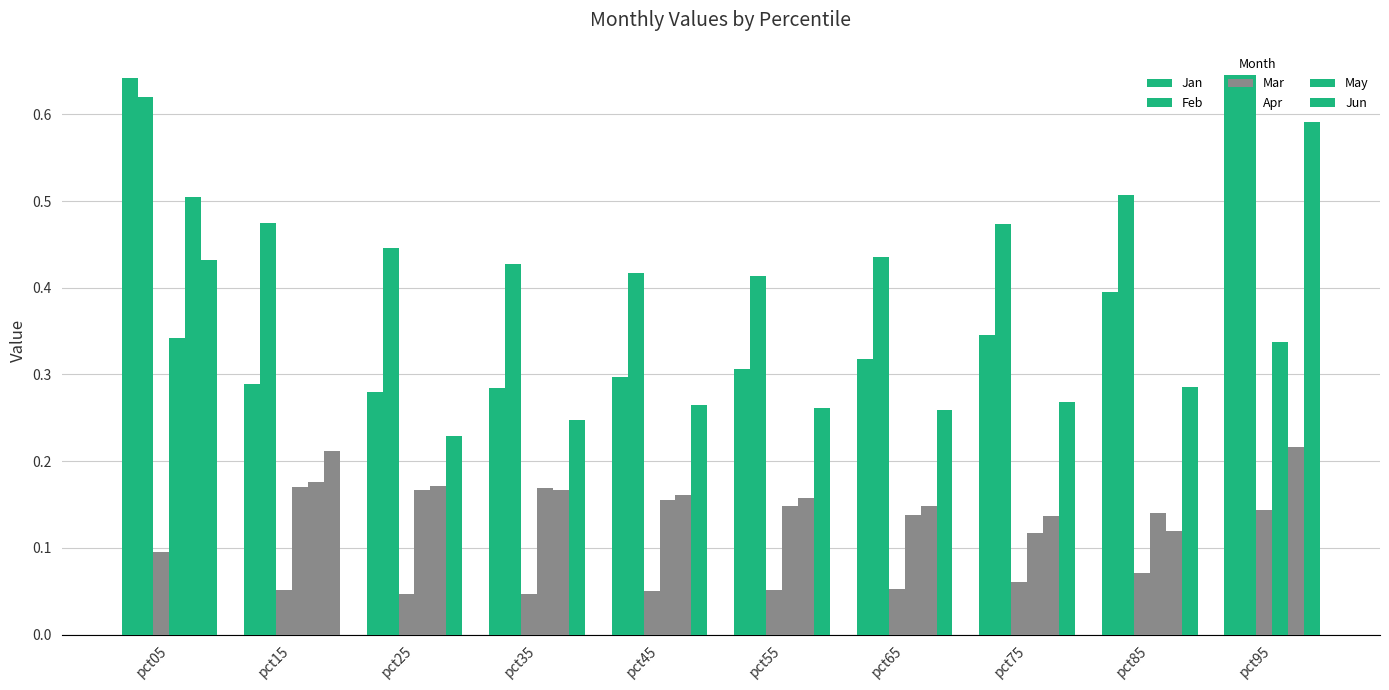

List the series in order of their peak value, highest first.

Jan, Feb, Jun, May, Apr, Mar